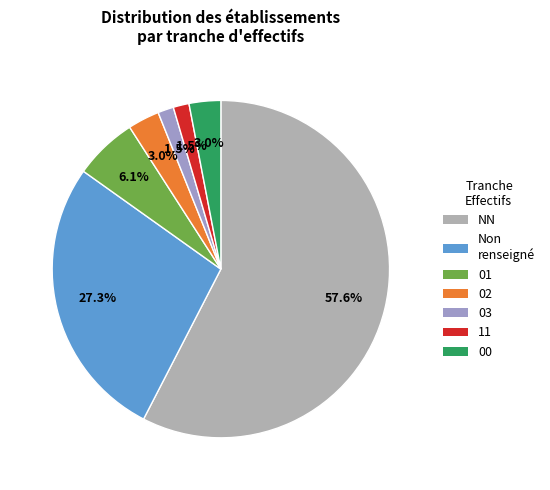

Between 02 and 01, which is larger?

01